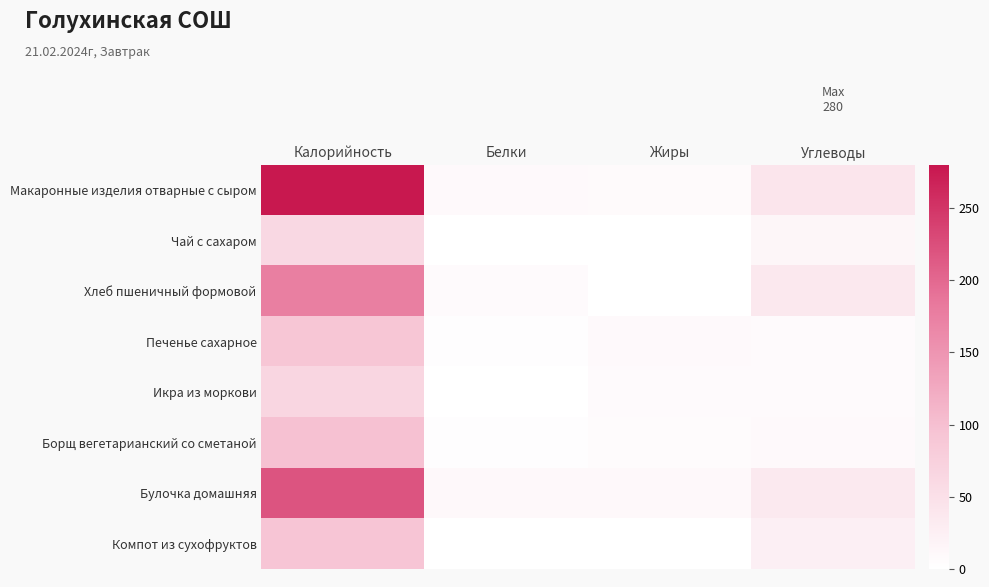

Reading left to right, extract all data points from this chart.

Макаронные изделия отварные с сыром: Калорийность=278	Белки=9	Жиры=8	Углеводы=42
Чай с сахаром: Калорийность=62	Белки=0	Жиры=0	Углеводы=15
Хлеб пшеничный формовой: Калорийность=176	Белки=7	Жиры=1	Углеводы=37
Печенье сахарное: Калорийность=91	Белки=3	Жиры=9	Углеводы=7
Икра из моркови: Калорийность=65	Белки=1	Жиры=7	Углеводы=7
Борщ вегетарианский со сметаной: Калорийность=98	Белки=3	Жиры=6	Углеводы=9
Булочка домашняя: Калорийность=219	Белки=12	Жиры=11	Углеводы=35
Компот из сухофруктов: Калорийность=94	Белки=0	Жиры=0	Углеводы=25